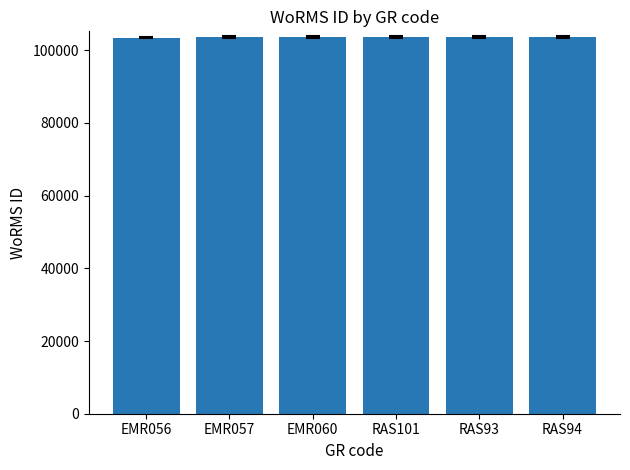

What is the sum of all values?

622069